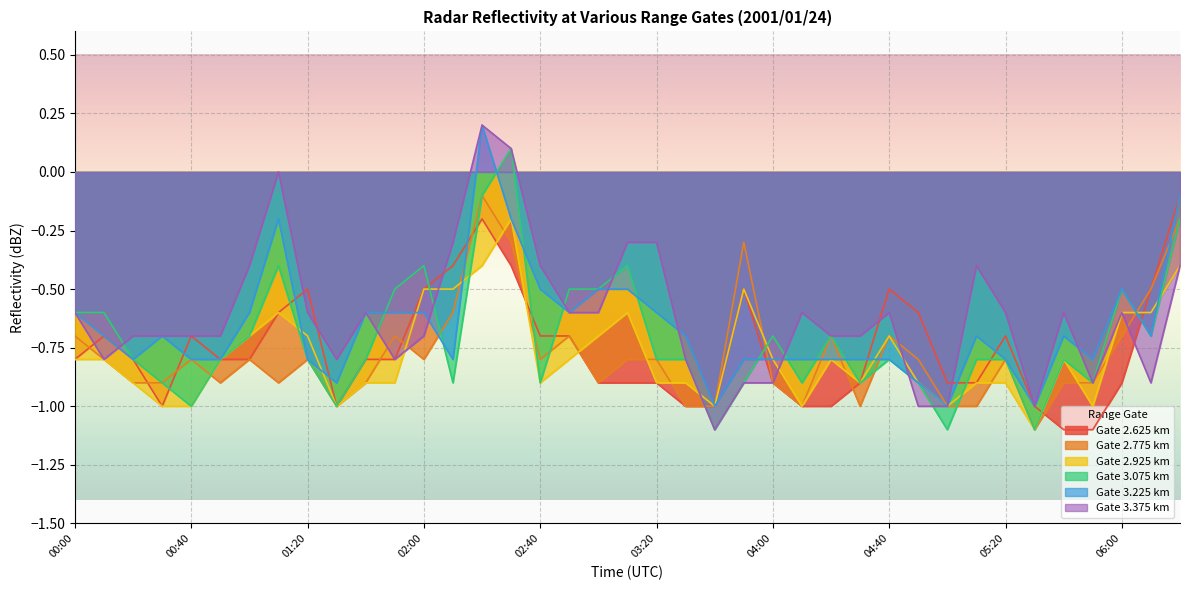

Where do 2.775 and 3.075 first cross each other?

00:40 and 00:50